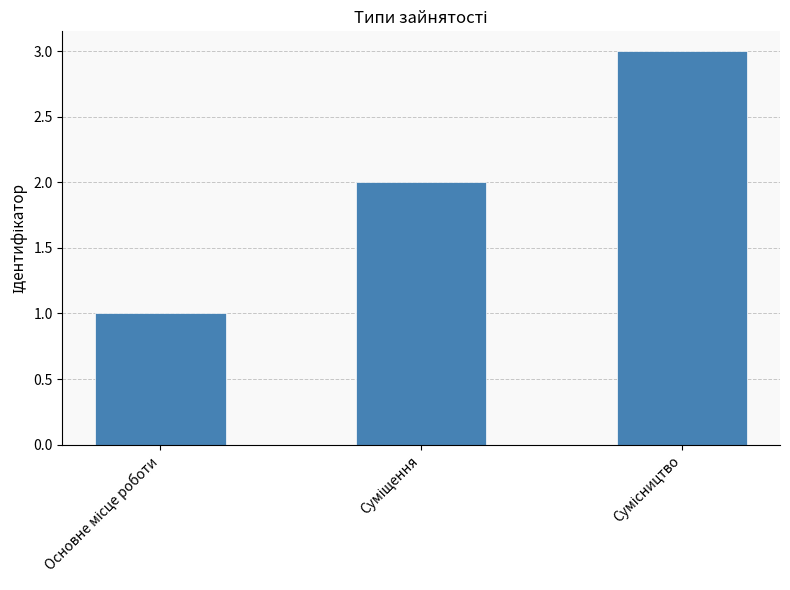

What is the sum of all values?

6